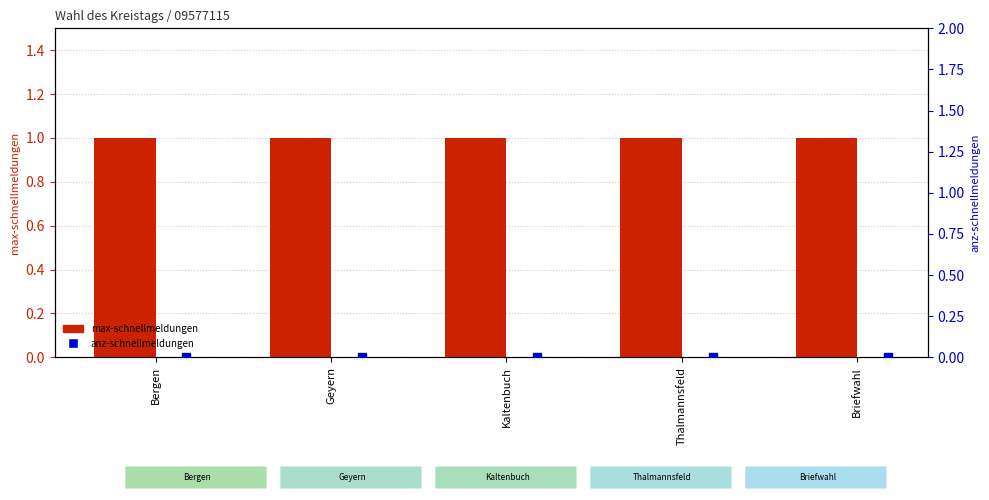

Is the value of anz-schnellmeldungen at Geyern greater than the value of max-schnellmeldungen at Geyern?

No